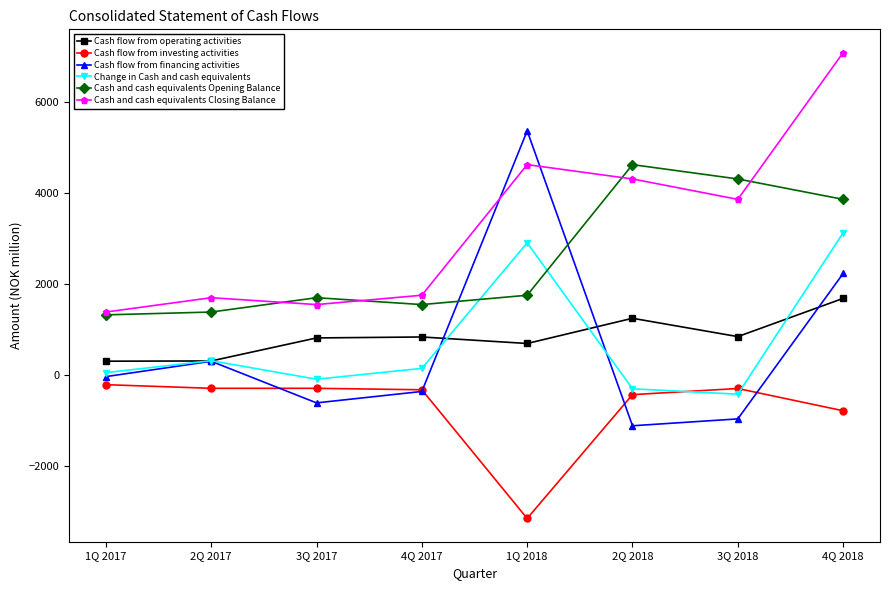

True or false: Change in Cash and cash equivalents has more than 1 interior local peaks.

True